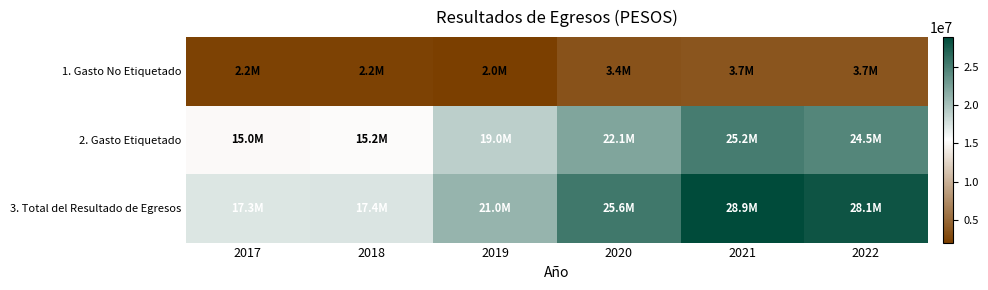

At how many categories does at least one series exceed 27024284?

2